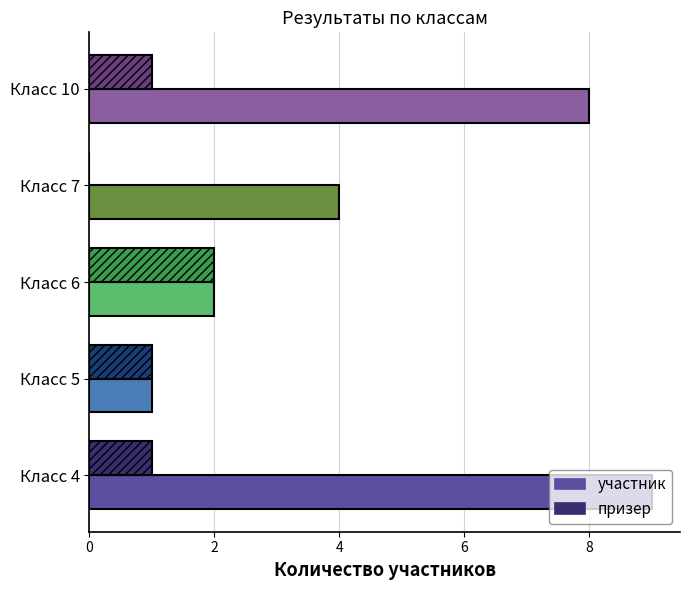

At which category is the sum across all series the highest?

Класс 4